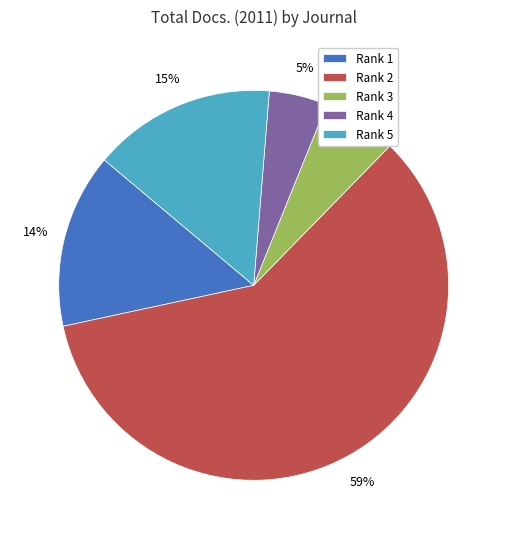

Which has a higher value, Rank 2 or Rank 3?

Rank 2